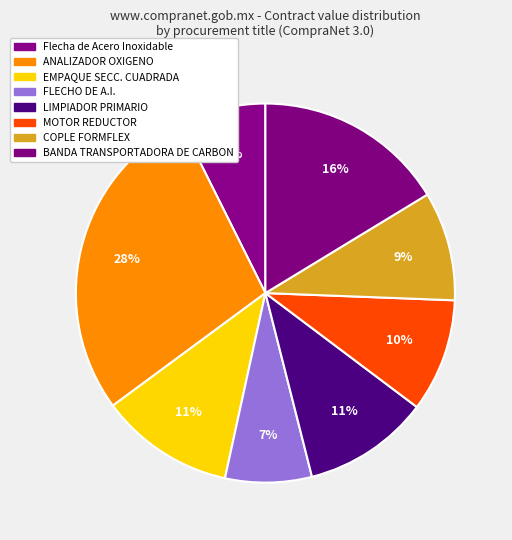

What is the total percentage of ANALIZADOR OXIGENO and MOTOR REDUCTOR?

37.4%